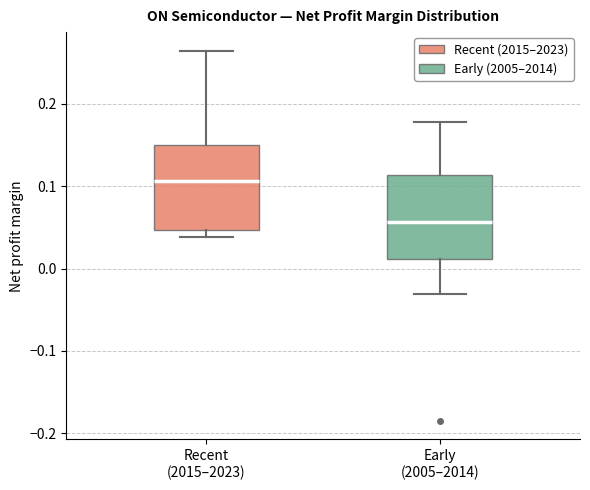

Reading left to right, read every box against the y-axis: the position of its median line, the range the box covers, and the ends of its whiskers. The values are not printed on the chart, so give them approximately, as read against the axis.

Recent (2015–2023): median 0.11, box 0.05 to 0.15, whiskers 0.04 to 0.26
Early (2005–2014): median 0.06, box 0.01 to 0.11, whiskers -0.03 to 0.18